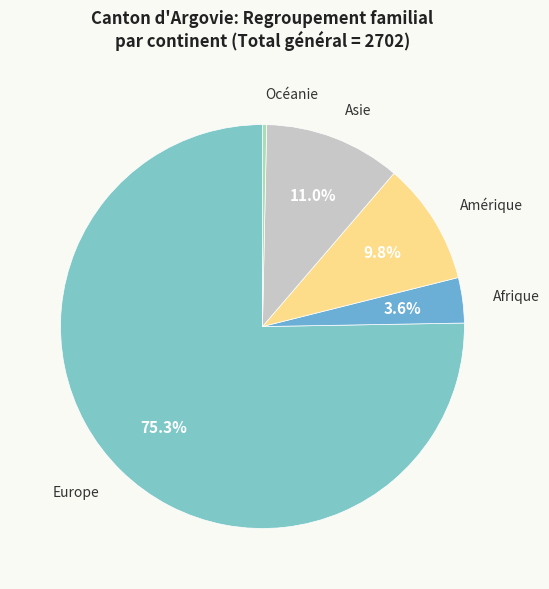

What percentage is NOT represented by Afrique?

96.4%